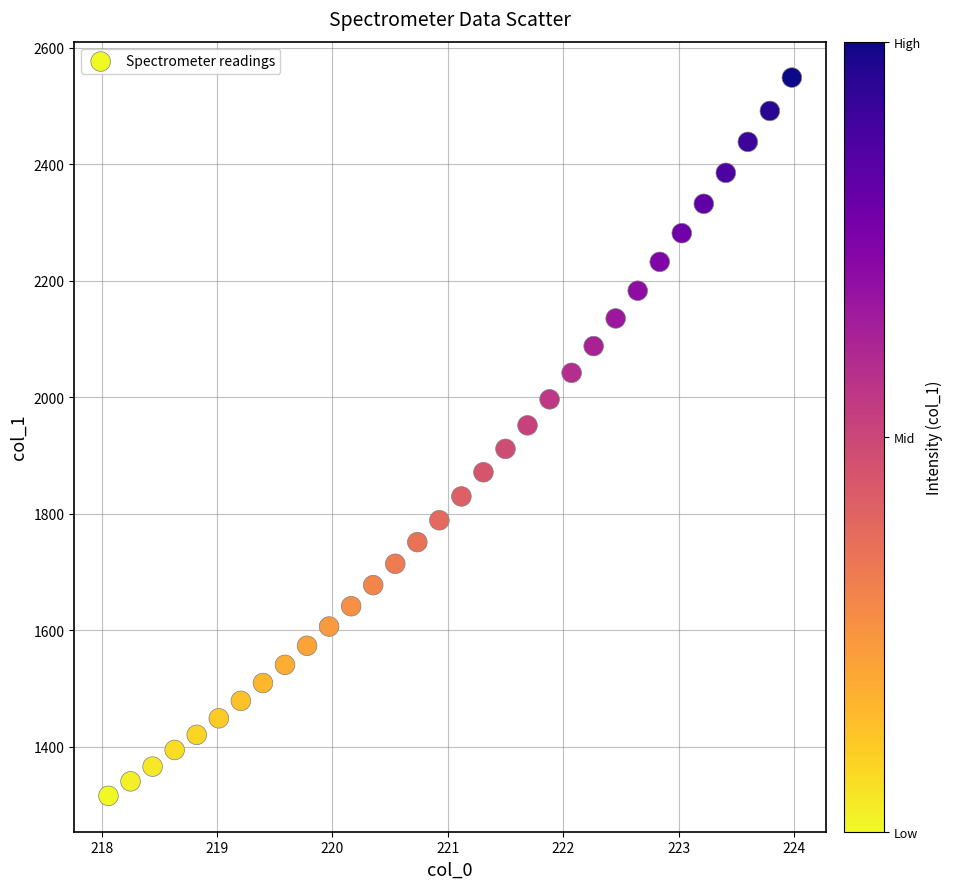

What is the range of Y values (max minus min)?

1233.7